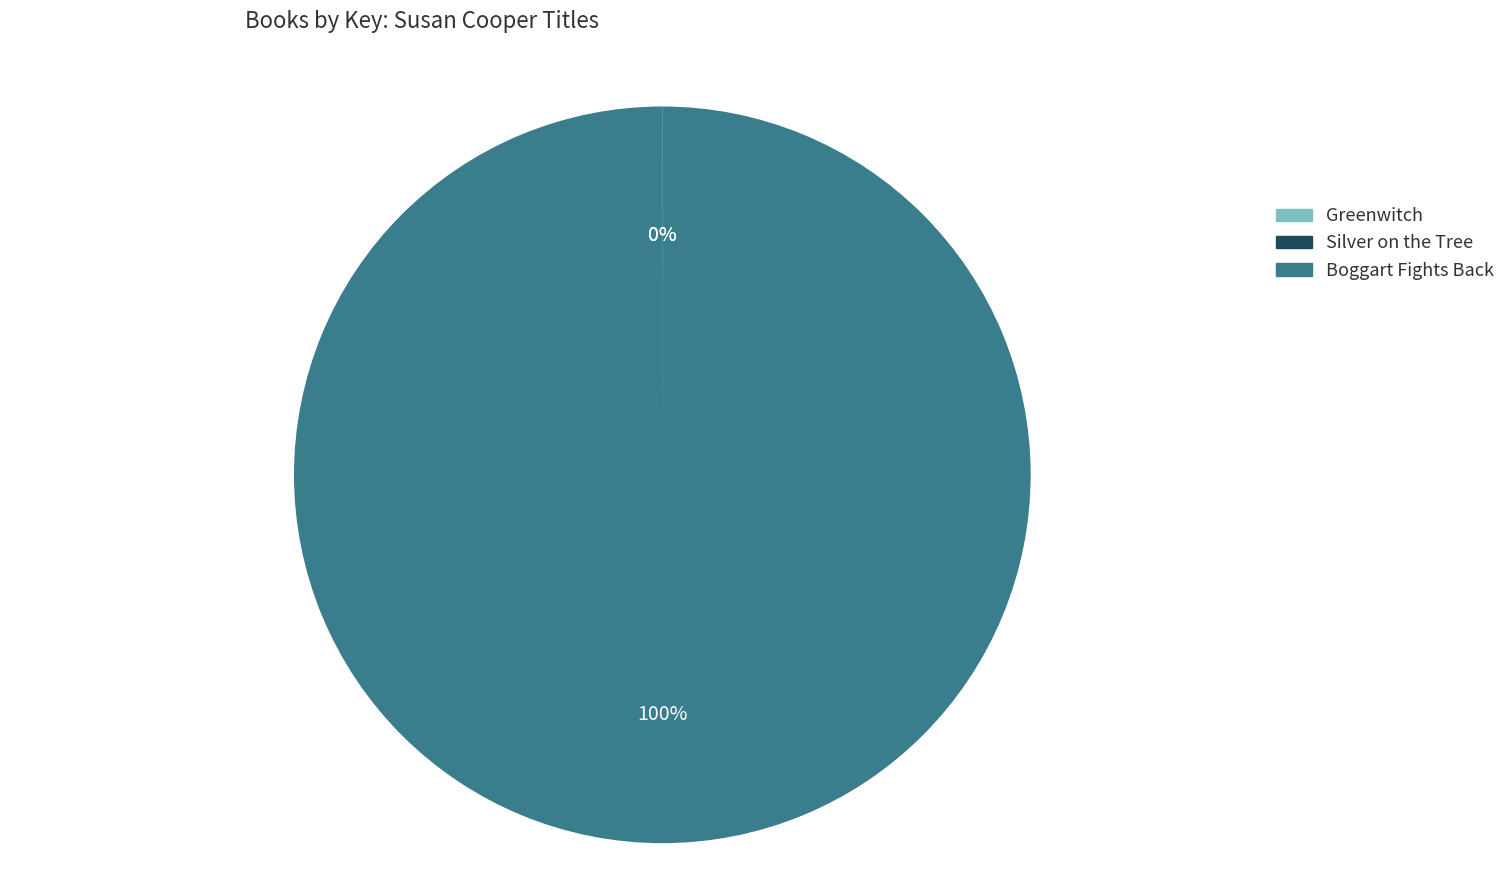

What is the largest slice in the pie chart?

Boggart Fights Back